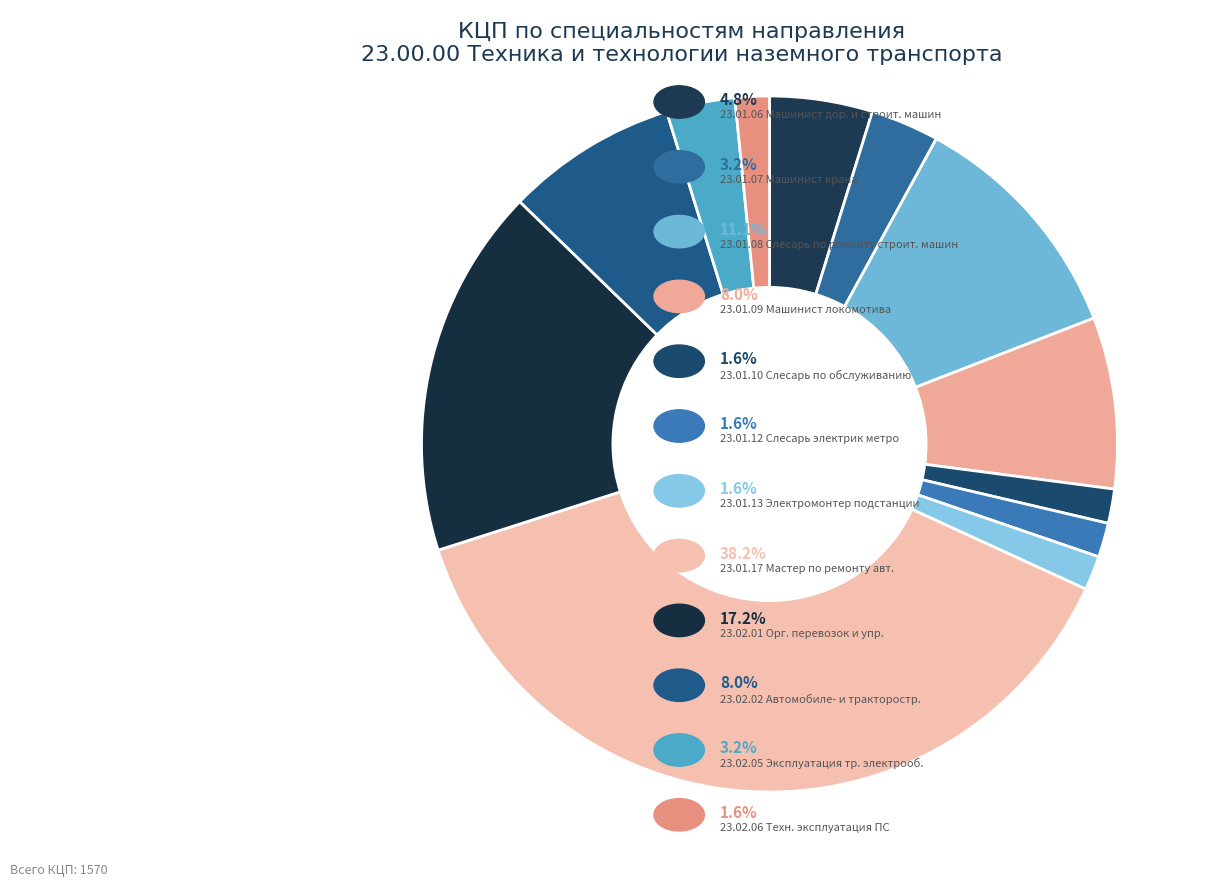

Count the number of slices in the pie.

12